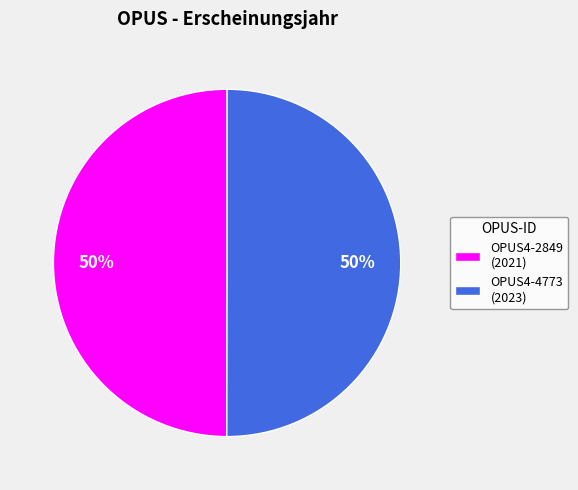

Is it true that OPUS4-2849 (2021) is 50% of the pie?

True